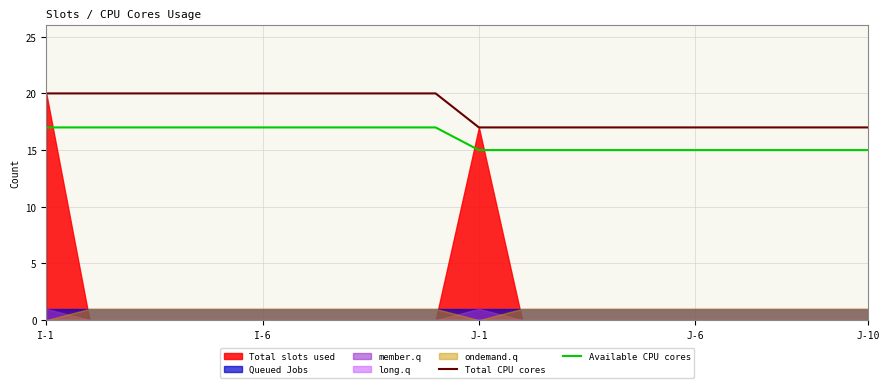

Which series has the largest total across all categories?

Total CPU cores